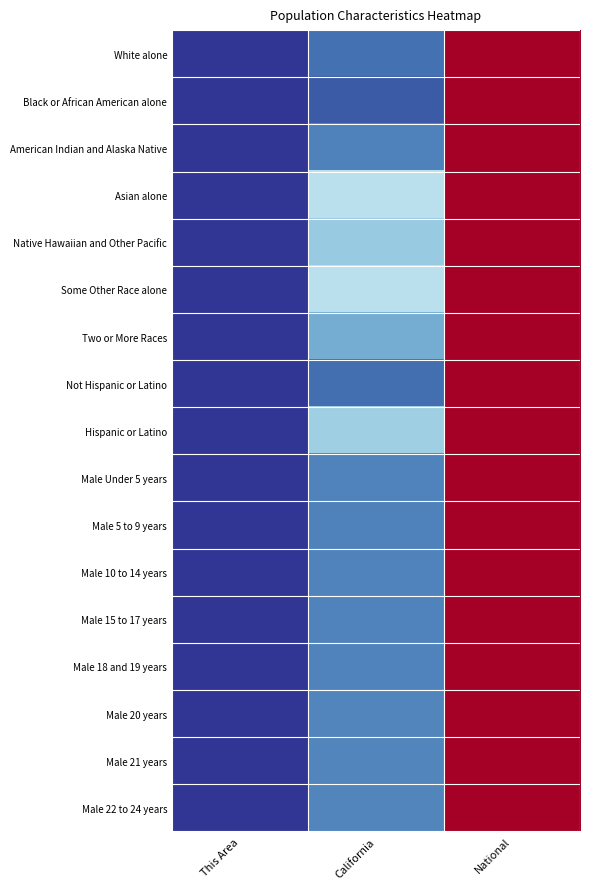

Reading left to right, what are all the values shown in this chart?

White alone: This Area=0.0	California=0.1	National=1.0
Black or African American alone: This Area=0.0	California=0.1	National=1.0
American Indian and Alaska Native: This Area=0.0	California=0.1	National=1.0
Asian alone: This Area=0.0	California=0.3	National=1.0
Native Hawaiian and Other Pacific: This Area=0.0	California=0.3	National=1.0
Some Other Race alone: This Area=0.0	California=0.3	National=1.0
Two or More Races: This Area=0.0	California=0.2	National=1.0
Not Hispanic or Latino: This Area=0.0	California=0.1	National=1.0
Hispanic or Latino: This Area=0.0	California=0.3	National=1.0
Male Under 5 years: This Area=0.0	California=0.1	National=1.0
Male 5 to 9 years: This Area=0.0	California=0.1	National=1.0
Male 10 to 14 years: This Area=0.0	California=0.1	National=1.0
Male 15 to 17 years: This Area=0.0	California=0.1	National=1.0
Male 18 and 19 years: This Area=0.0	California=0.1	National=1.0
Male 20 years: This Area=0.0	California=0.1	National=1.0
Male 21 years: This Area=0.0	California=0.1	National=1.0
Male 22 to 24 years: This Area=0.0	California=0.1	National=1.0